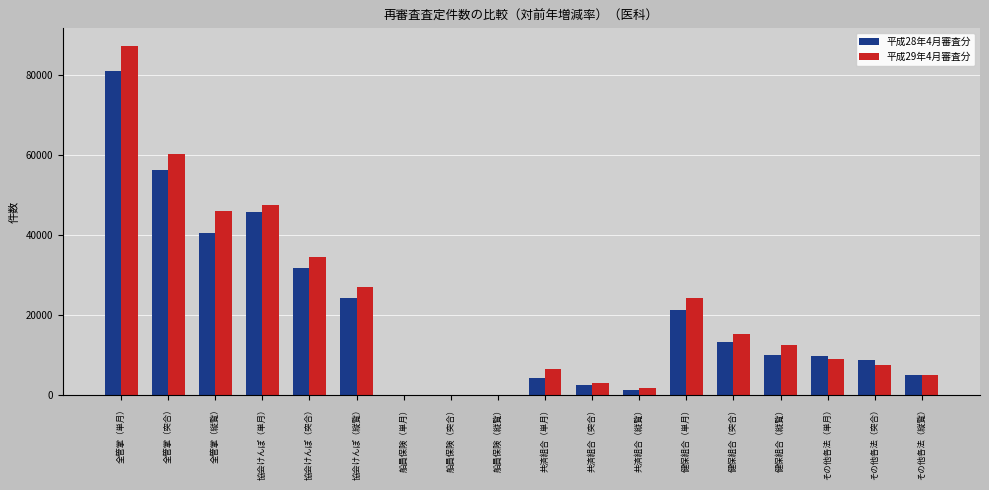

At which label does 平成28年4月審査分 reach its peak?

全管掌（単月）